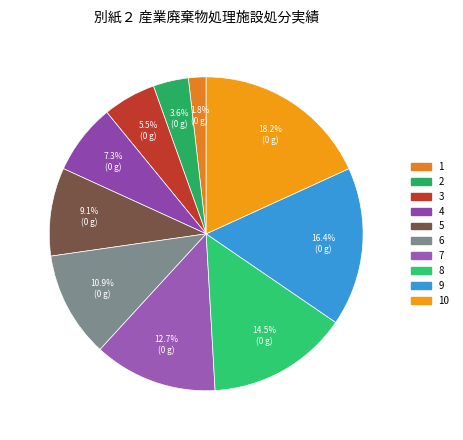

How many segments does this pie chart have?

10